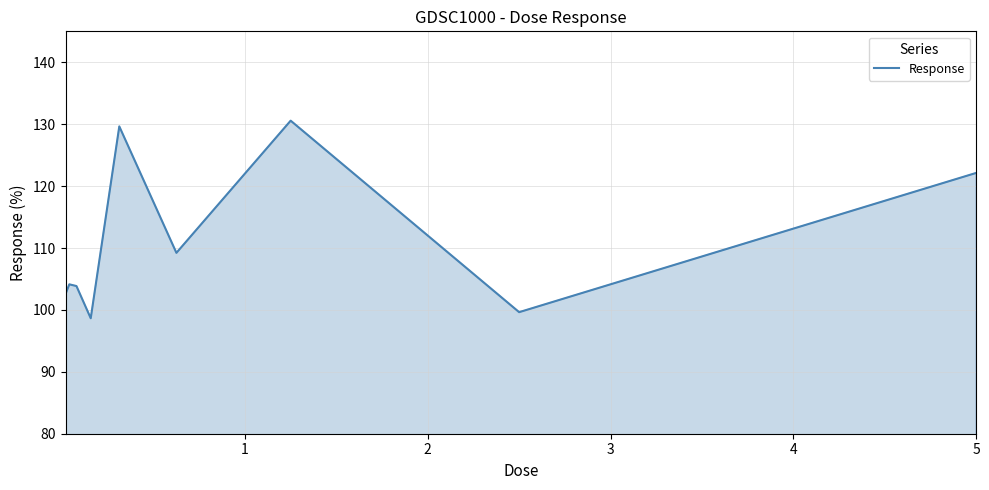

What is the sum of all values?

1000.5